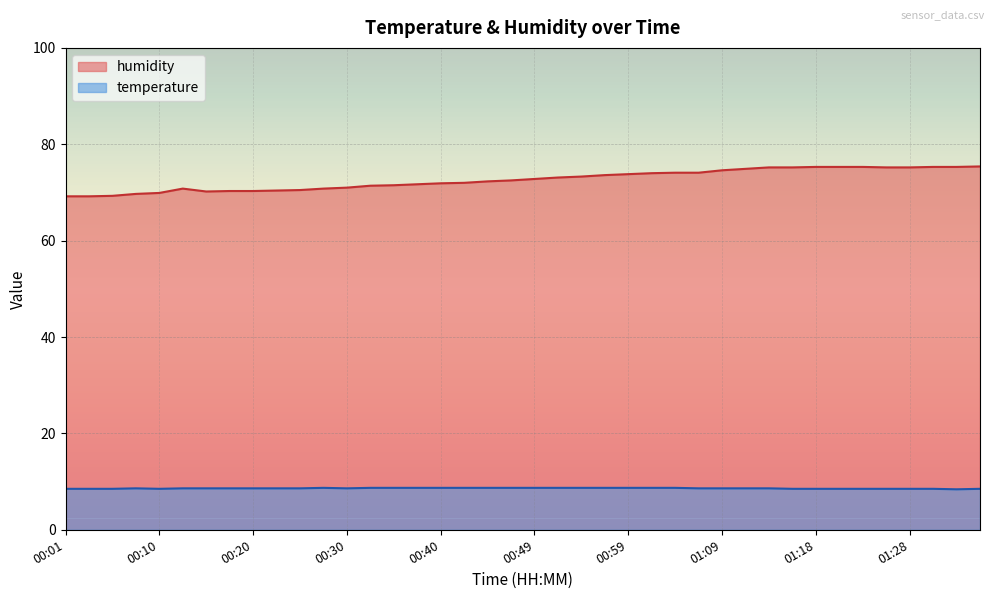

True or false: temperature has a value of 8.7 at 00:35.

True